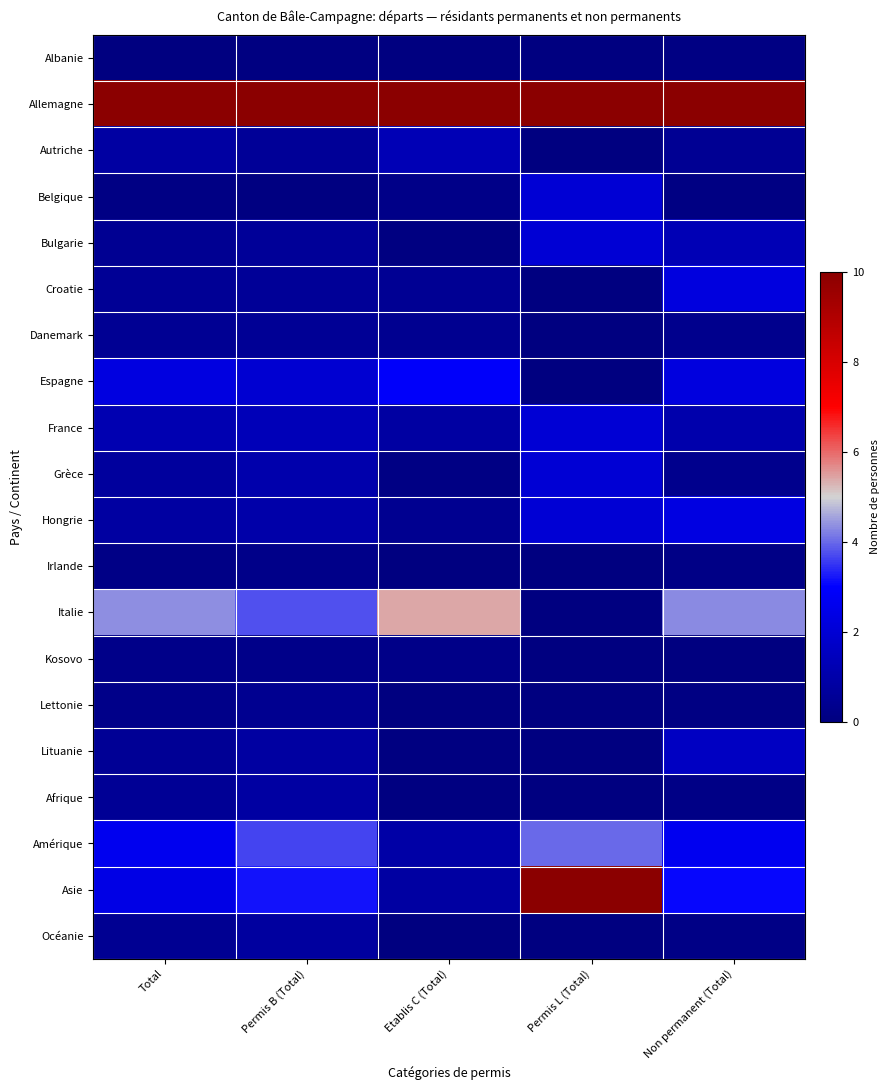

Which category has the lowest value across all series?

Etablis C (Total)